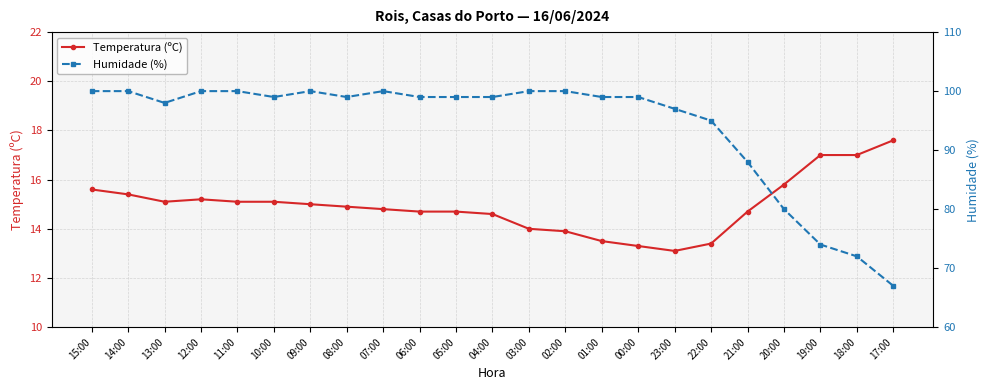

What is the average value of the Temperatura (ºC) series?

14.9